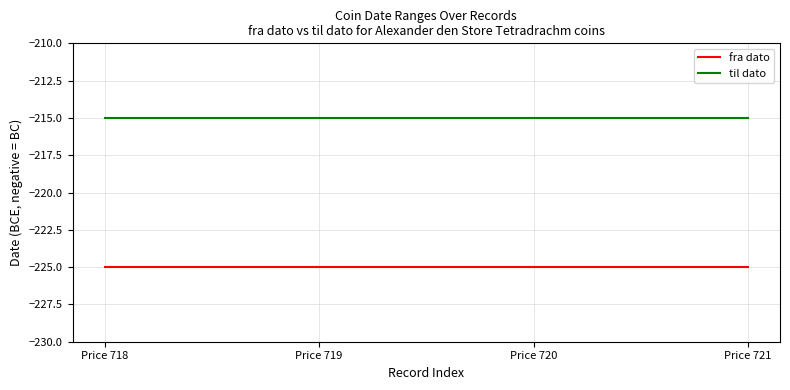

What is the total value across all series at Price 718?

-440